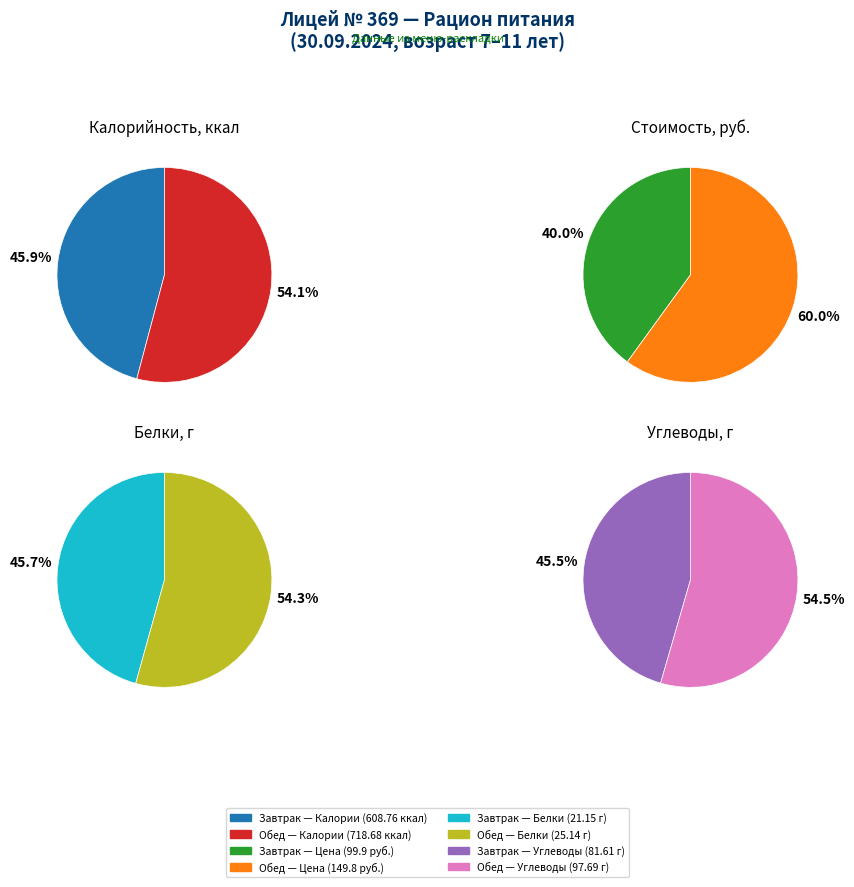

How many slices are in this pie chart?

2